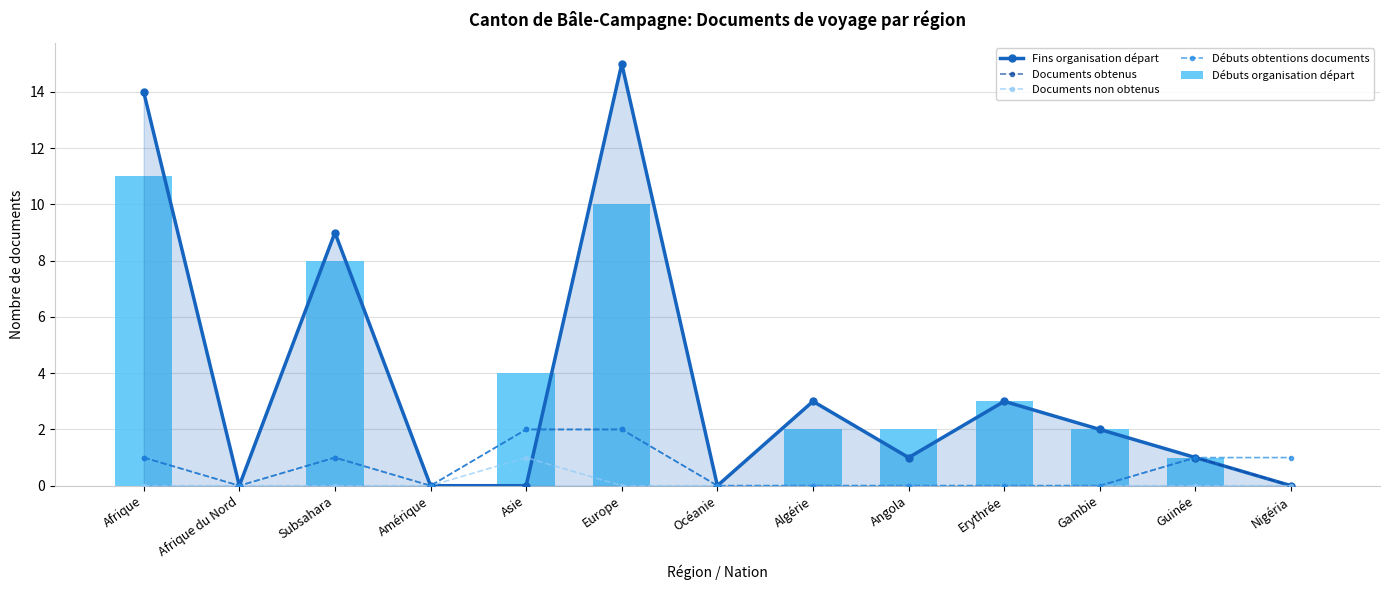

What is the spread (max minus min) of values at Nigéria?

1